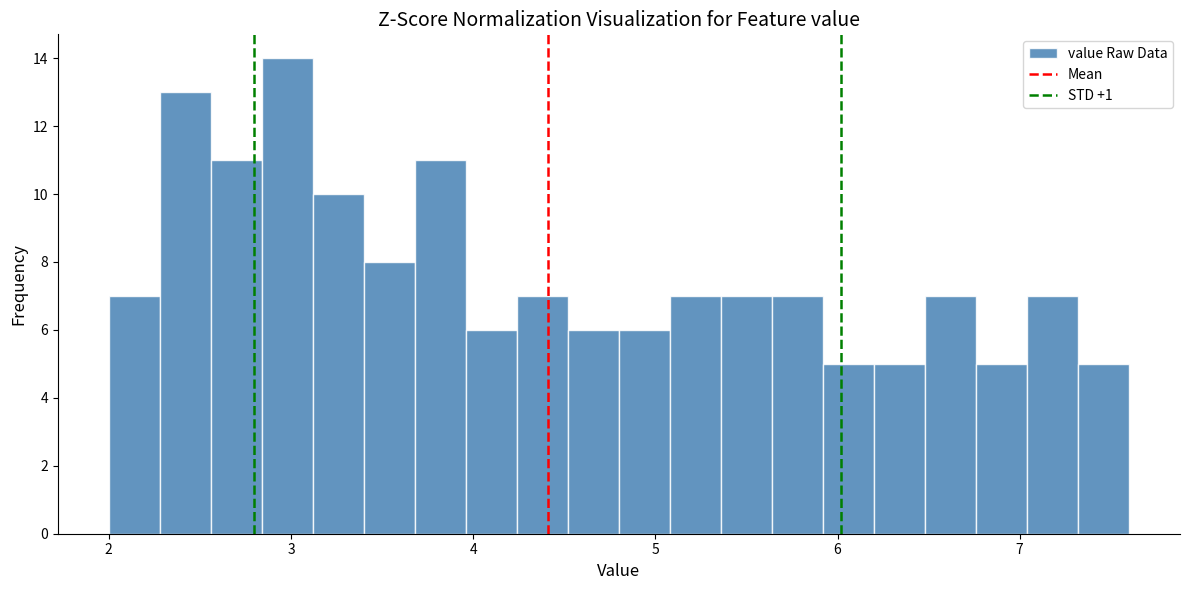

Read against the x-axis, roughly where is the centre of the tallest bar?

3.0